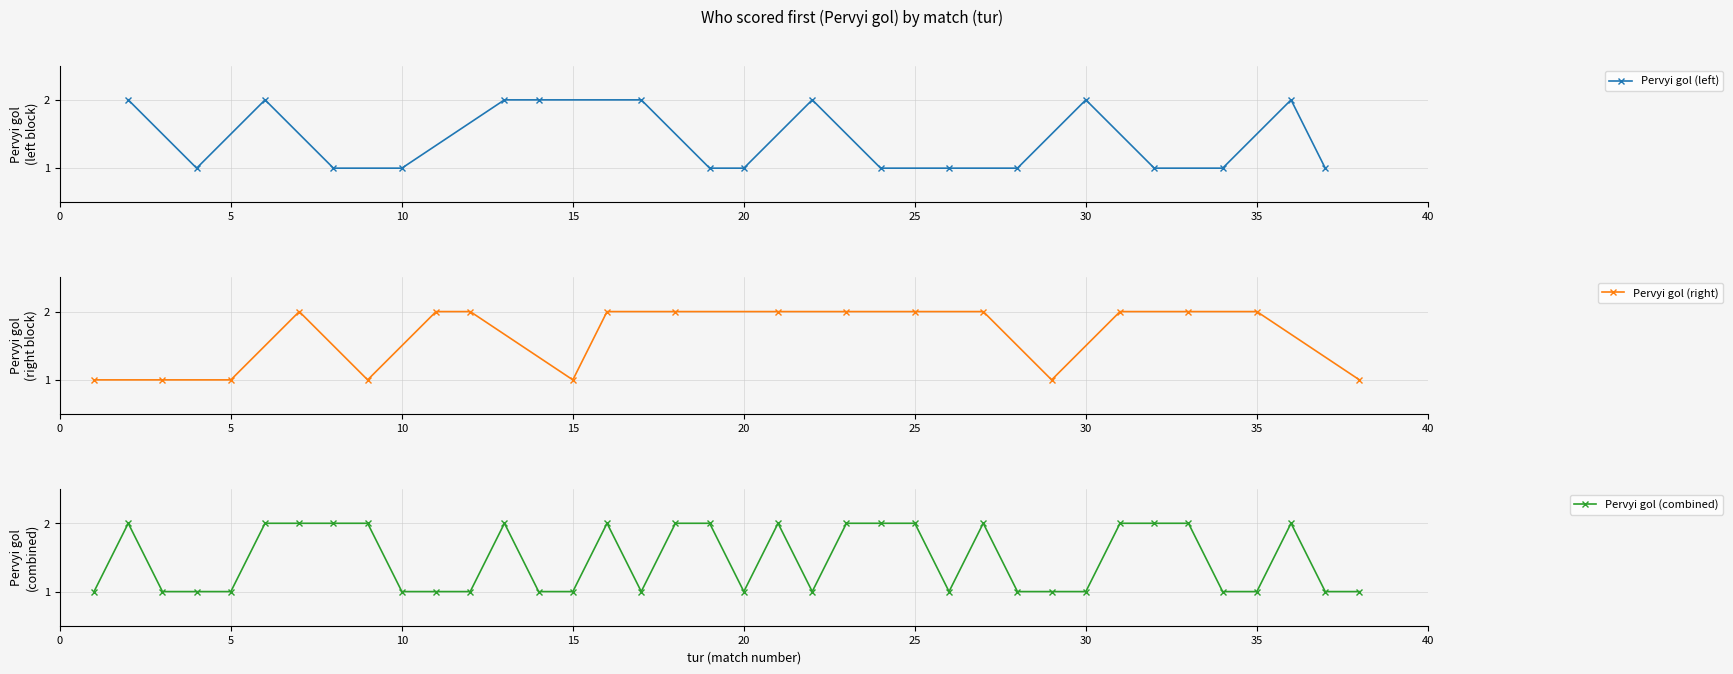

True or false: Pervyi gol (left) has a value of 1 at 20.

True